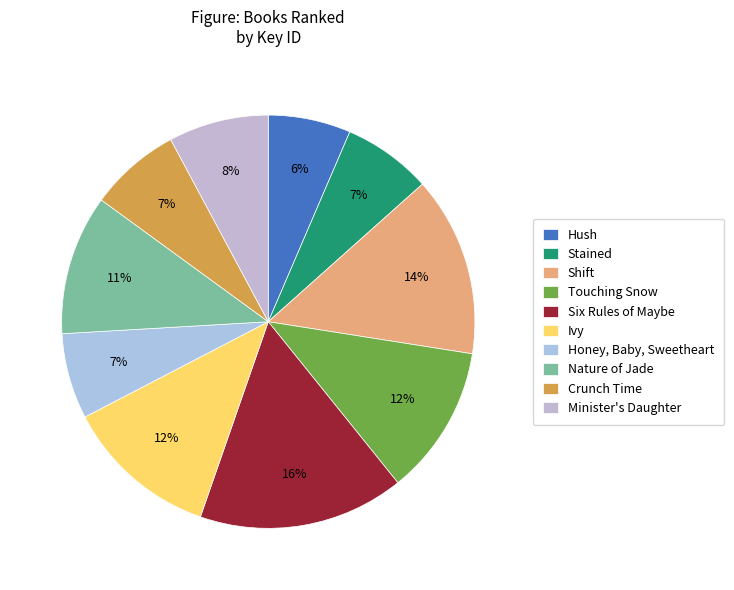

How much of the chart is everything except Minister's Daughter?

92.2%